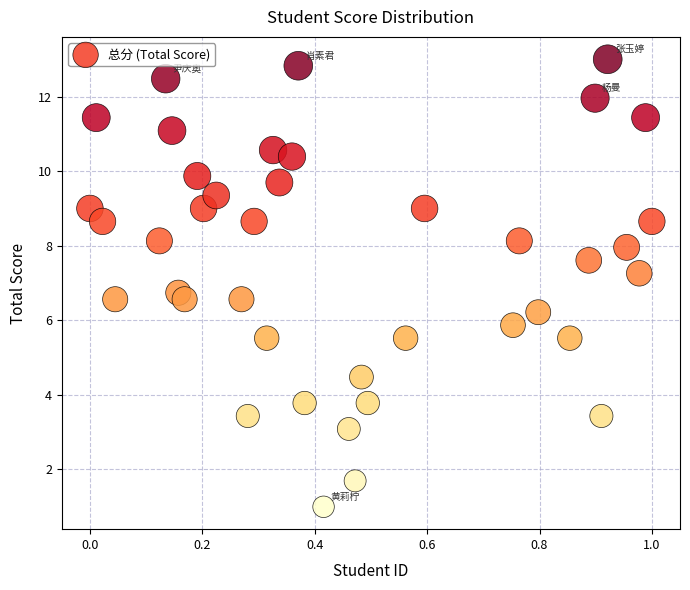

What is the range of Y values (max minus min)?

12.0